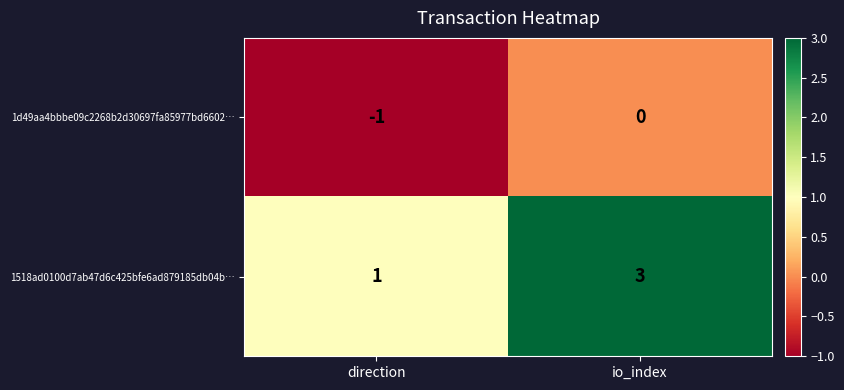

Reading right to left, extract all data points from this chart.

1d49aa4bbbe09c2268b2d30697fa85977bd6602…: 0	-1
1518ad0100d7ab47d6c425bfe6ad879185db04b…: 3	1